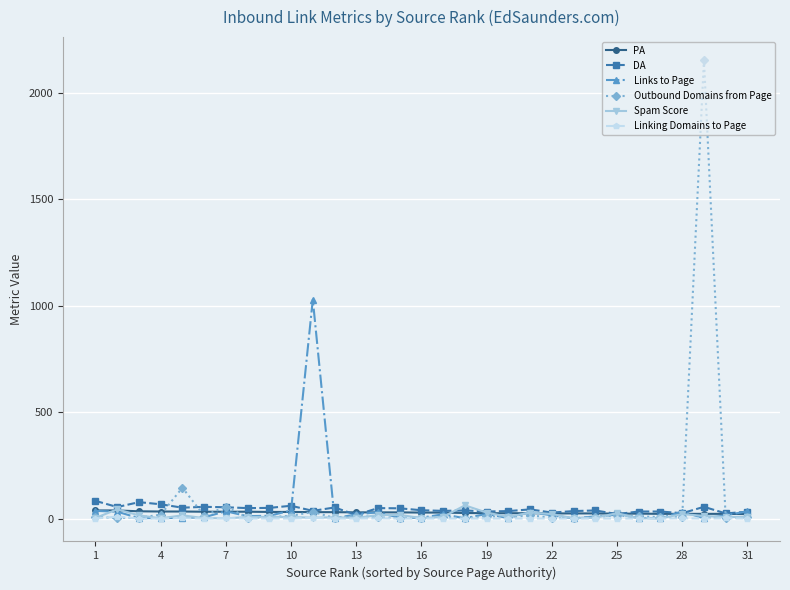

Which series has the largest range (max minus min)?

Outbound Domains from Page